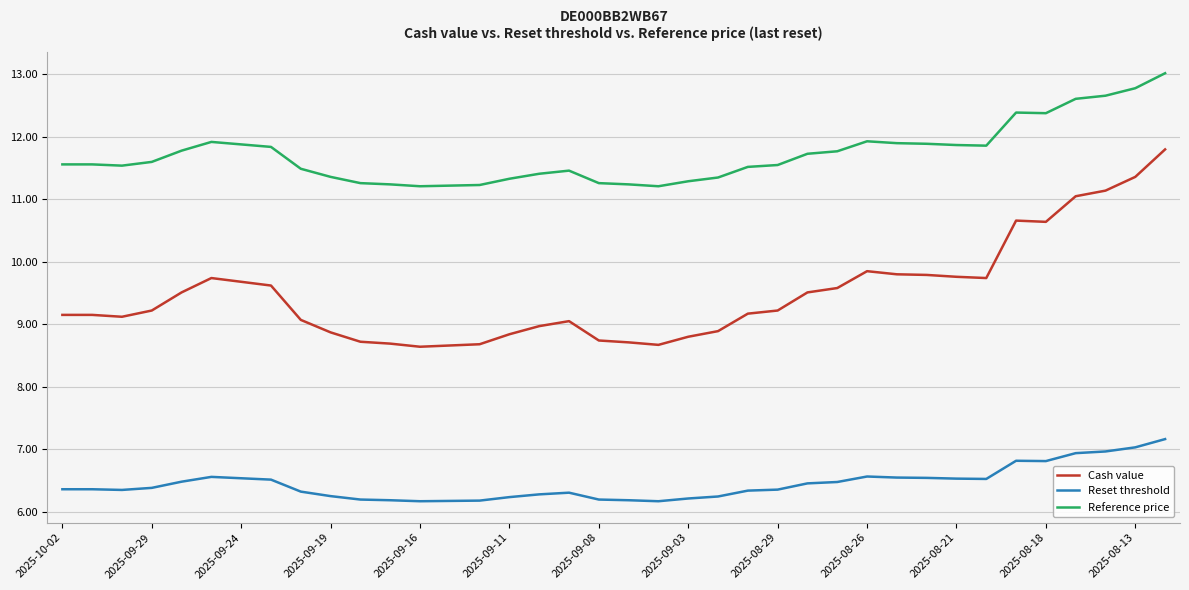

What is the greatest value displayed?

13.0